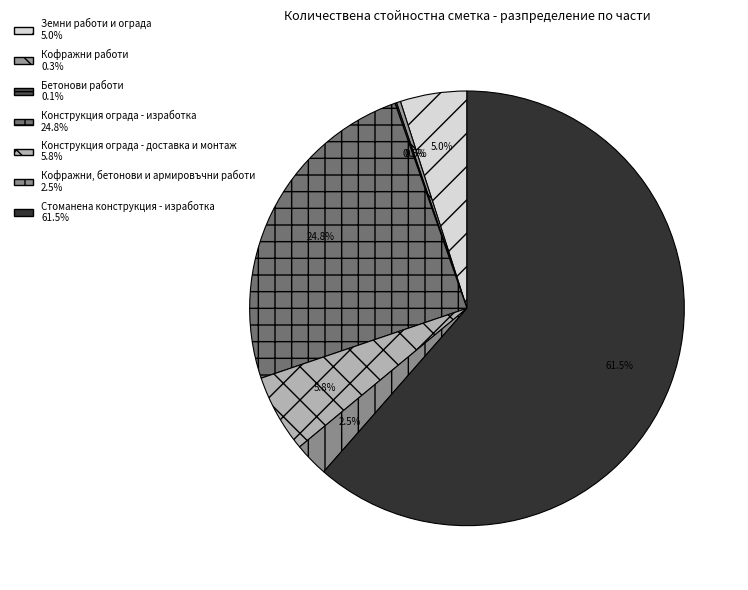

How many slices are in this pie chart?

7